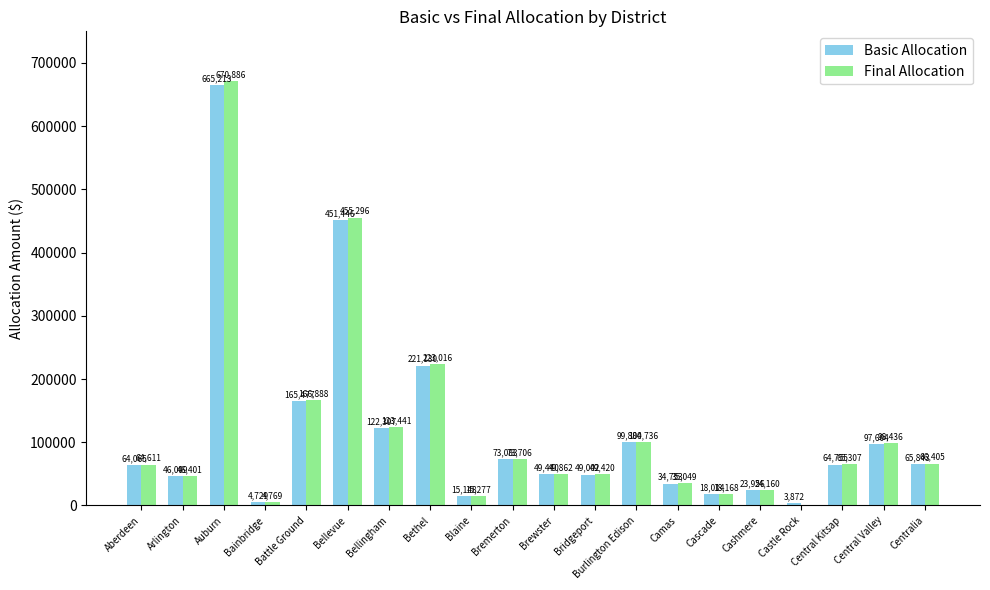

Are the bars grouped side by side (vs. stacked)?

Yes